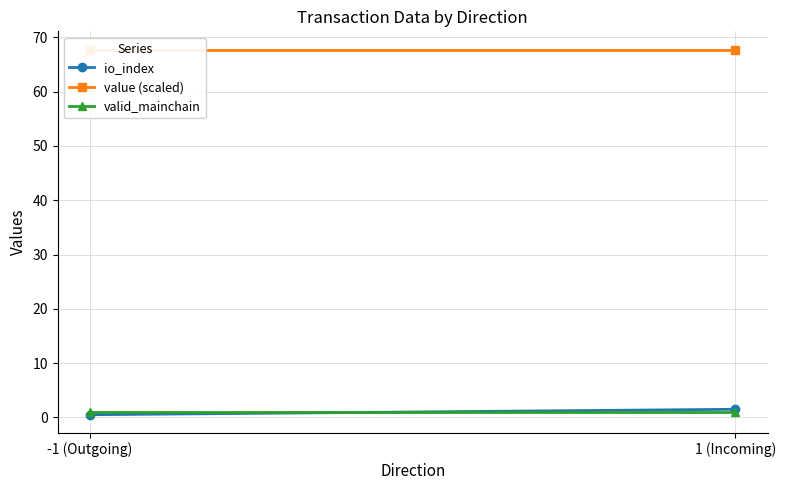

What is the average value of the valid_mainchain series?

1.0